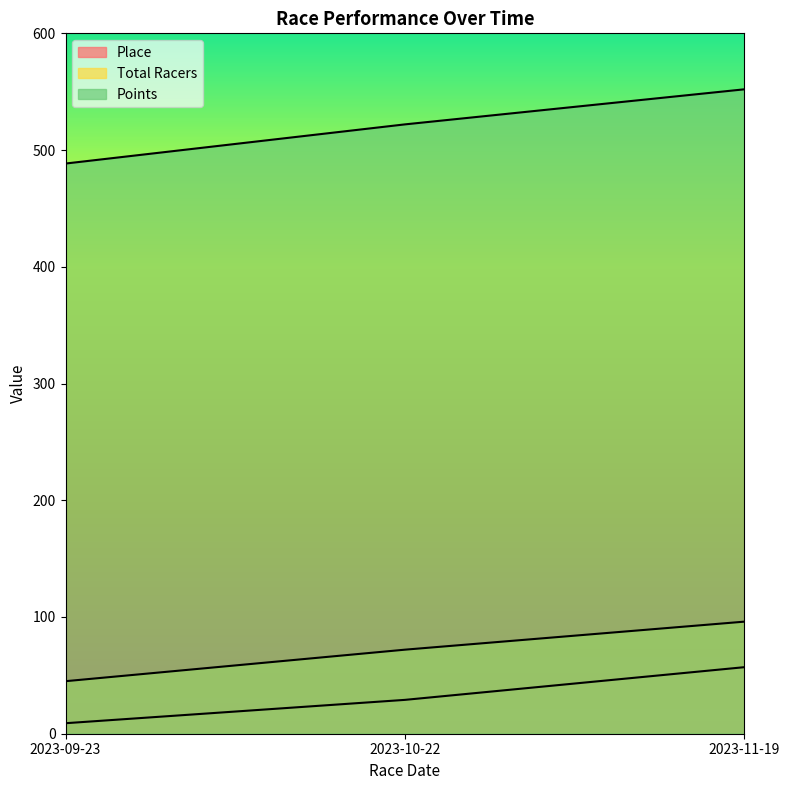

Reading left to right, list all the values displayed in this chart.

Place: 2023-09-23=9.0	2023-10-22=29.0	2023-11-19=57.0
Total Racers: 2023-09-23=45.0	2023-10-22=72.0	2023-11-19=96.0
Points: 2023-09-23=488.5	2023-10-22=522.0	2023-11-19=552.0